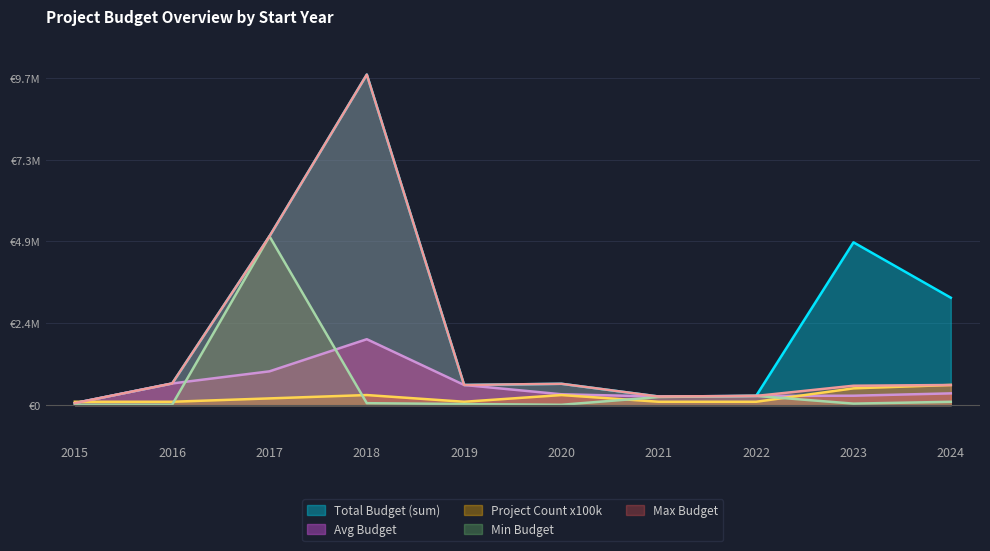

How many values in the Project Count x100k series exceed 200000?

4